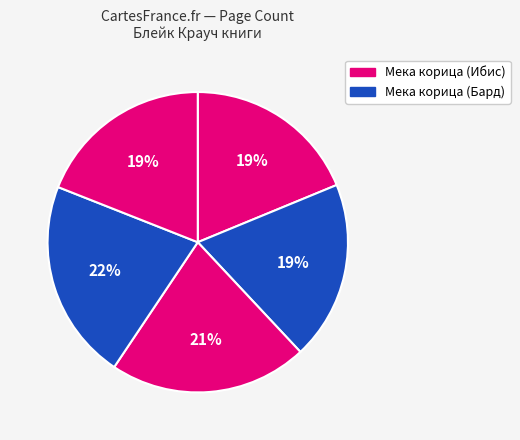

How many segments does this pie chart have?

5